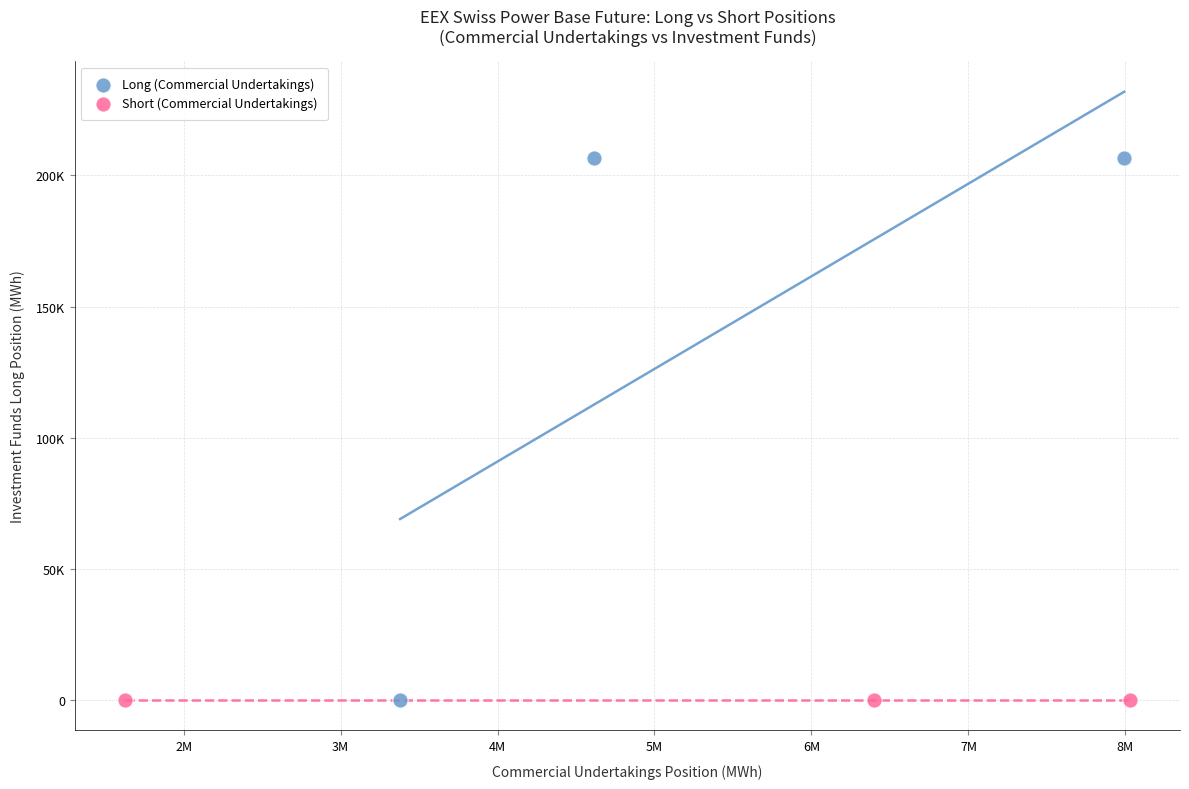

What are all the series names shown in the legend?

Long (Commercial Undertakings), Short (Commercial Undertakings)